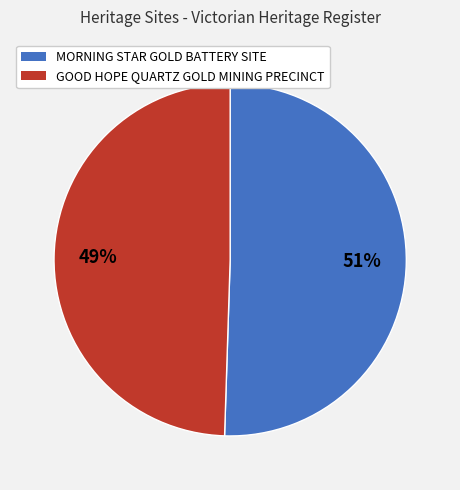

Do MORNING STAR GOLD BATTERY SITE and GOOD HOPE QUARTZ GOLD MINING PRECINCT together represent more than half of the pie?

Yes